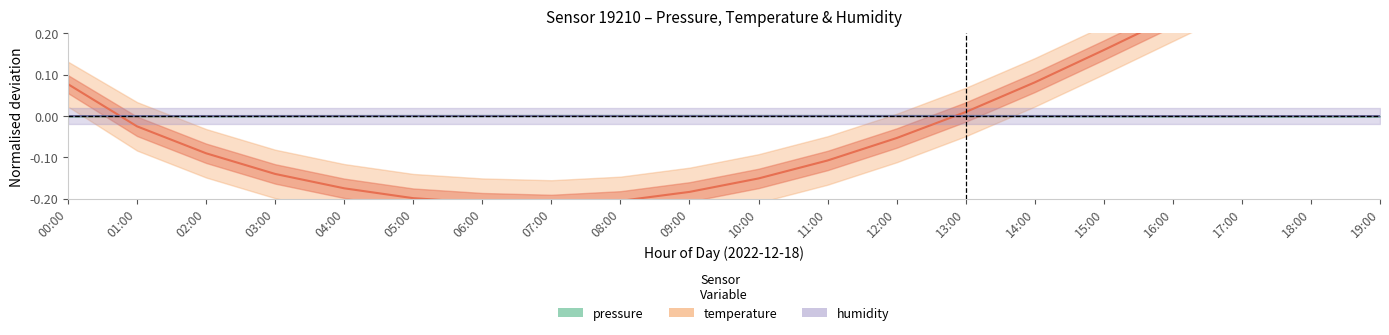

Rank the series at 07:00 from lowest to highest value.

temperature, humidity, pressure